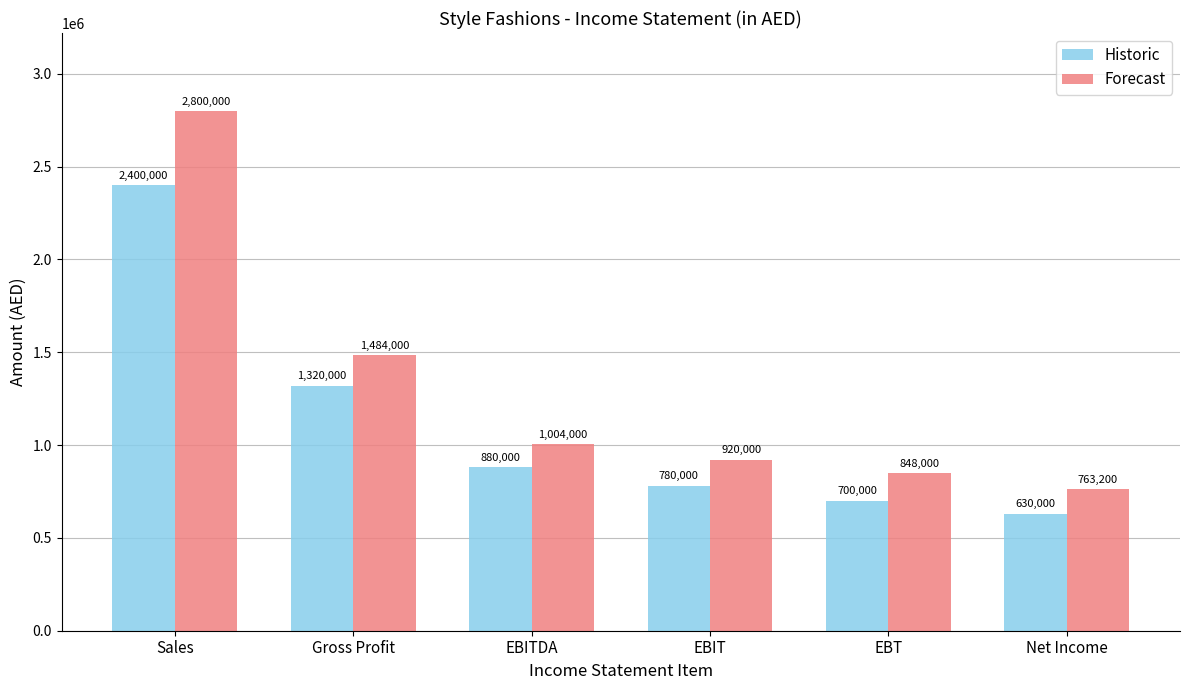

How many bars are there in each group?

2